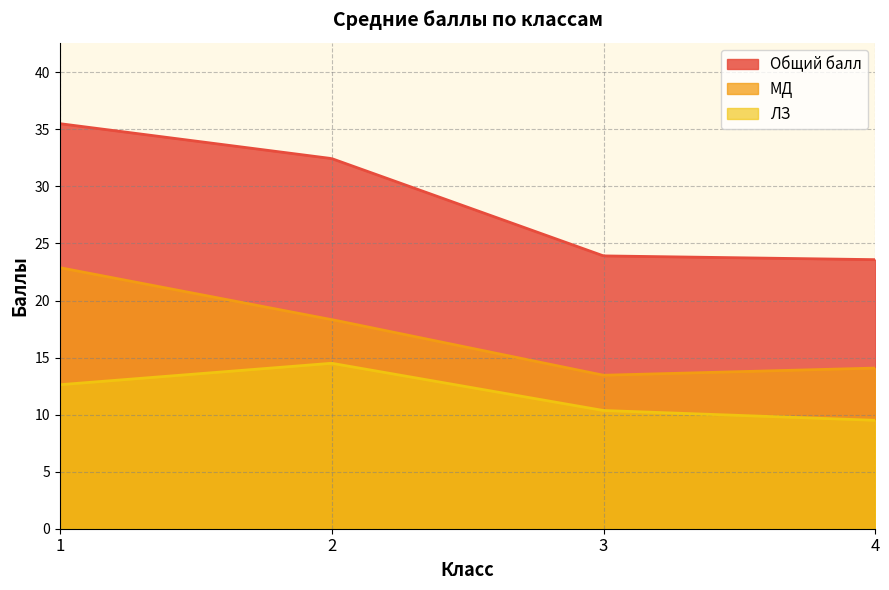

What is the minimum value for МД?

13.5